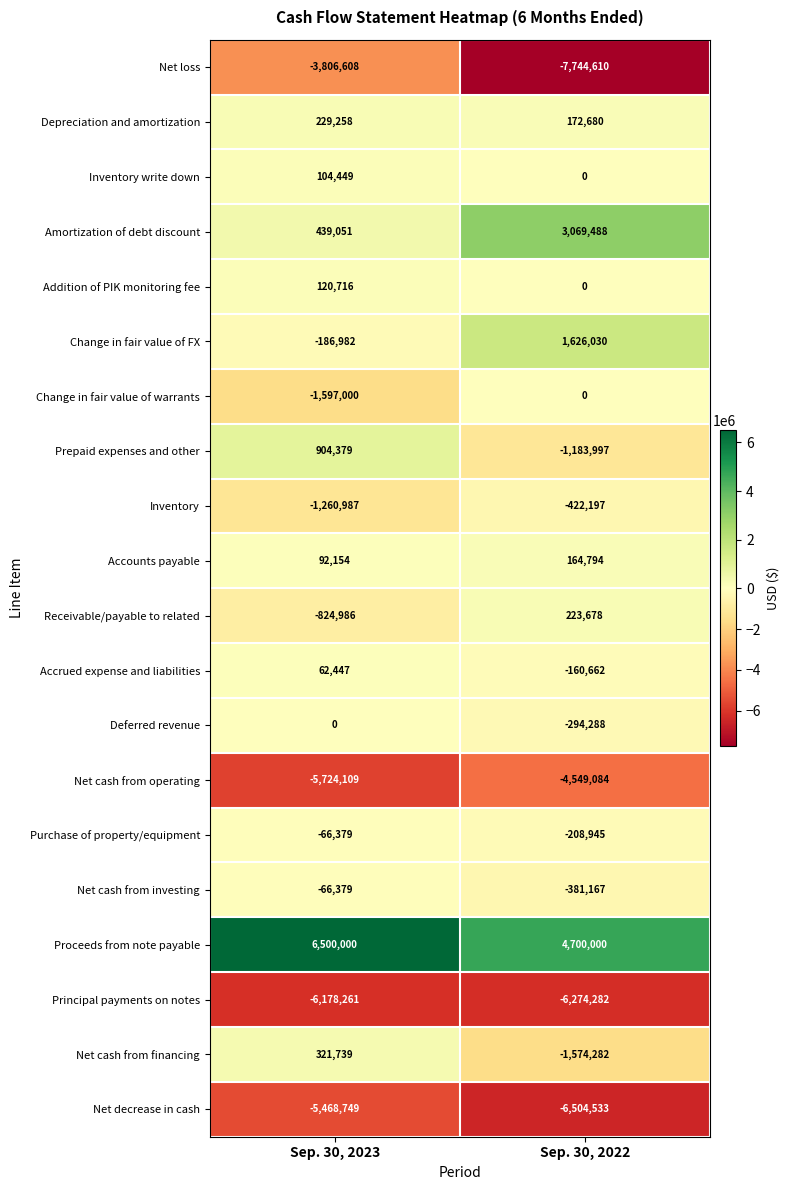

At which label is Net decrease in cash closest to -5986641?

Sep. 30, 2023